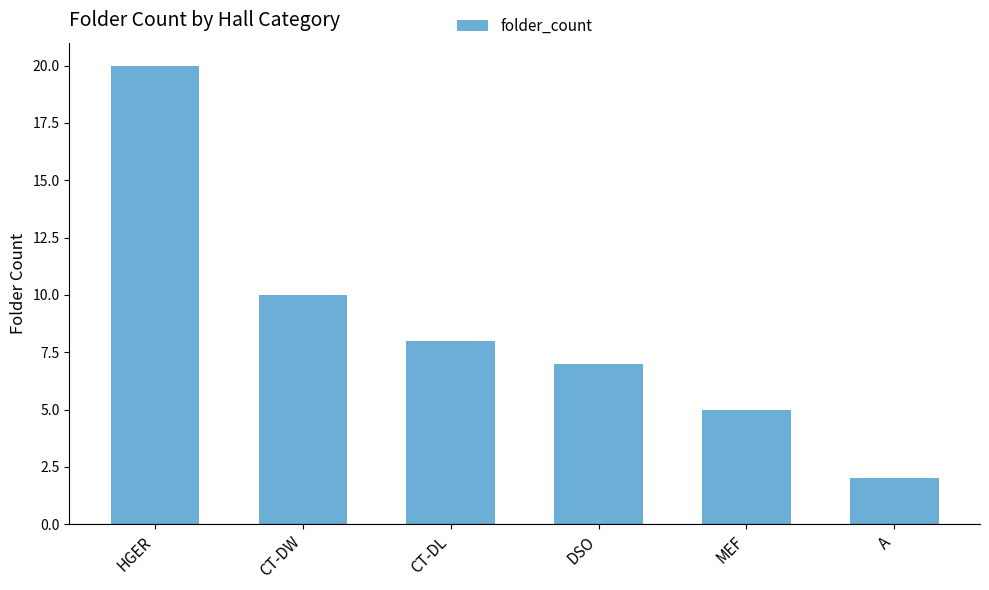

Reading left to right, list all the values displayed in this chart.

20	10	8	7	5	2